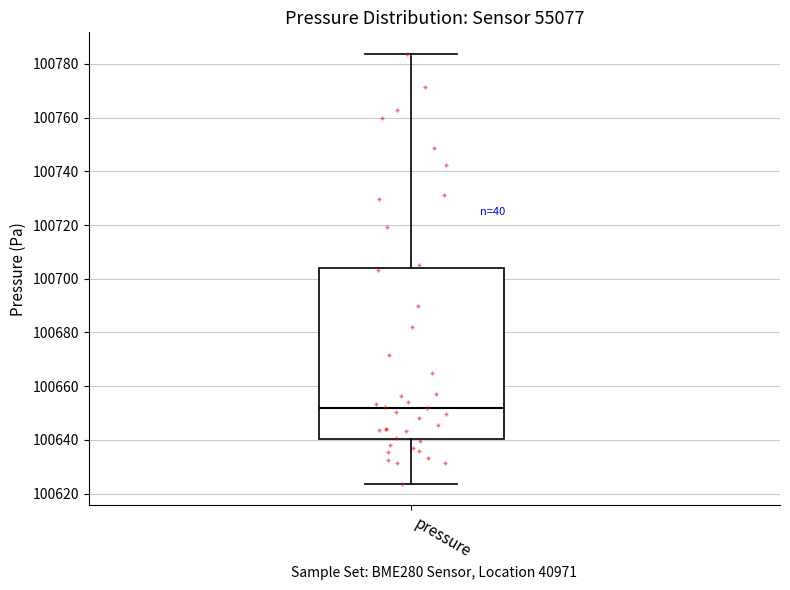

Read this box plot against the y-axis: the position of the median line, the range covered by the box, and the ends of both whiskers. The values are not printed on the chart, so give them approximately, as read against the axis.

median 100652, box 100640 to 100704, whiskers 100624 to 100784